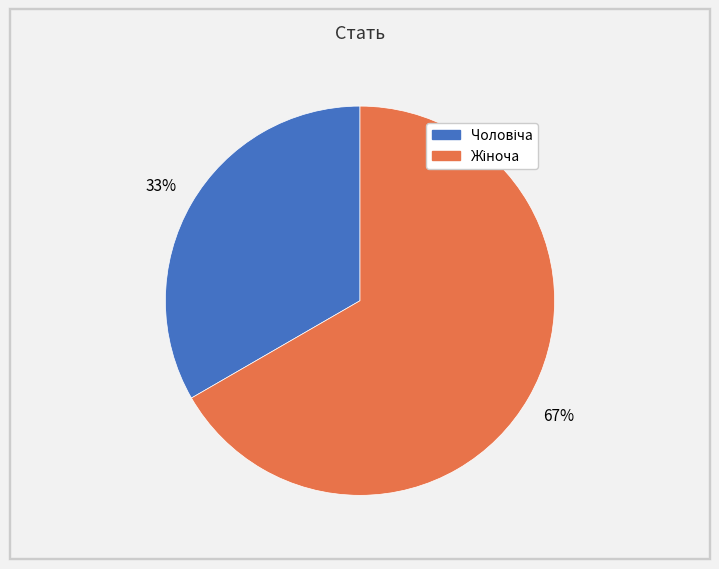

Is there any slice that represents more than half of the pie?

Yes